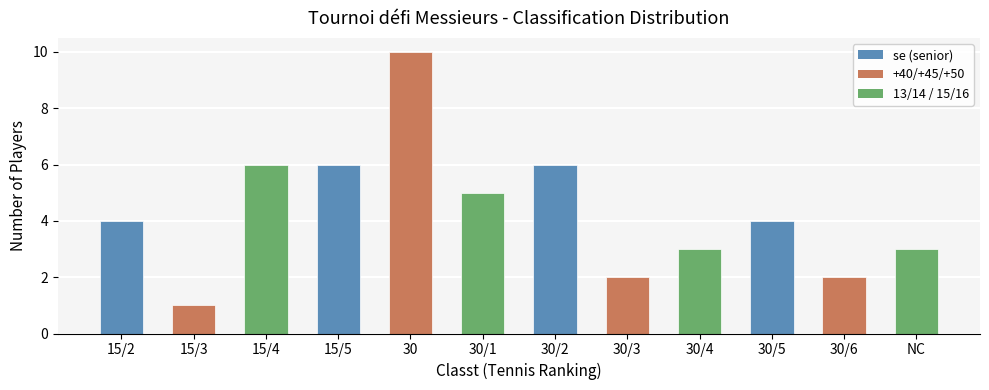

How many values are between 3 and 6?

8